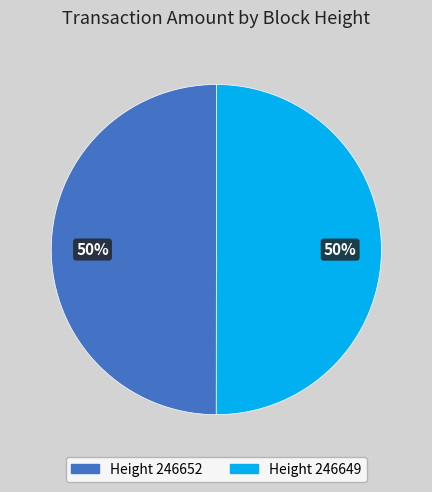

To the nearest percent, what is the average slice percentage?

50%